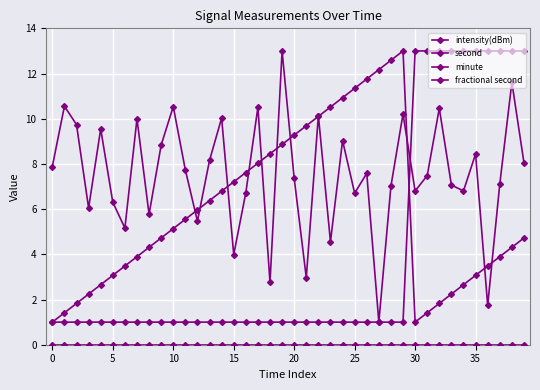

How many lines are shown in the chart?

4